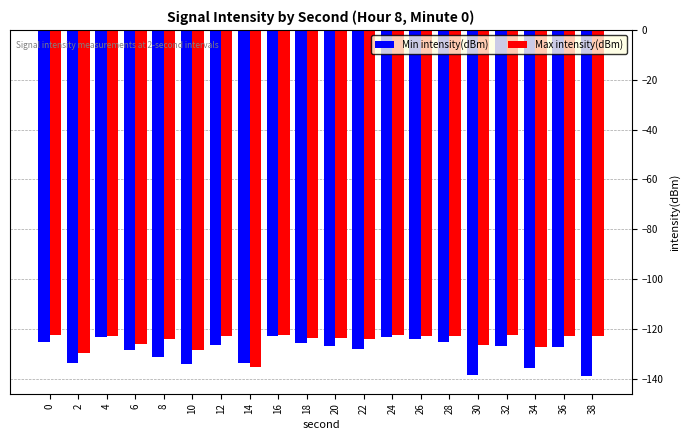

What is the difference between the Max intensity(dBm) values at 10 and 26?

5.6